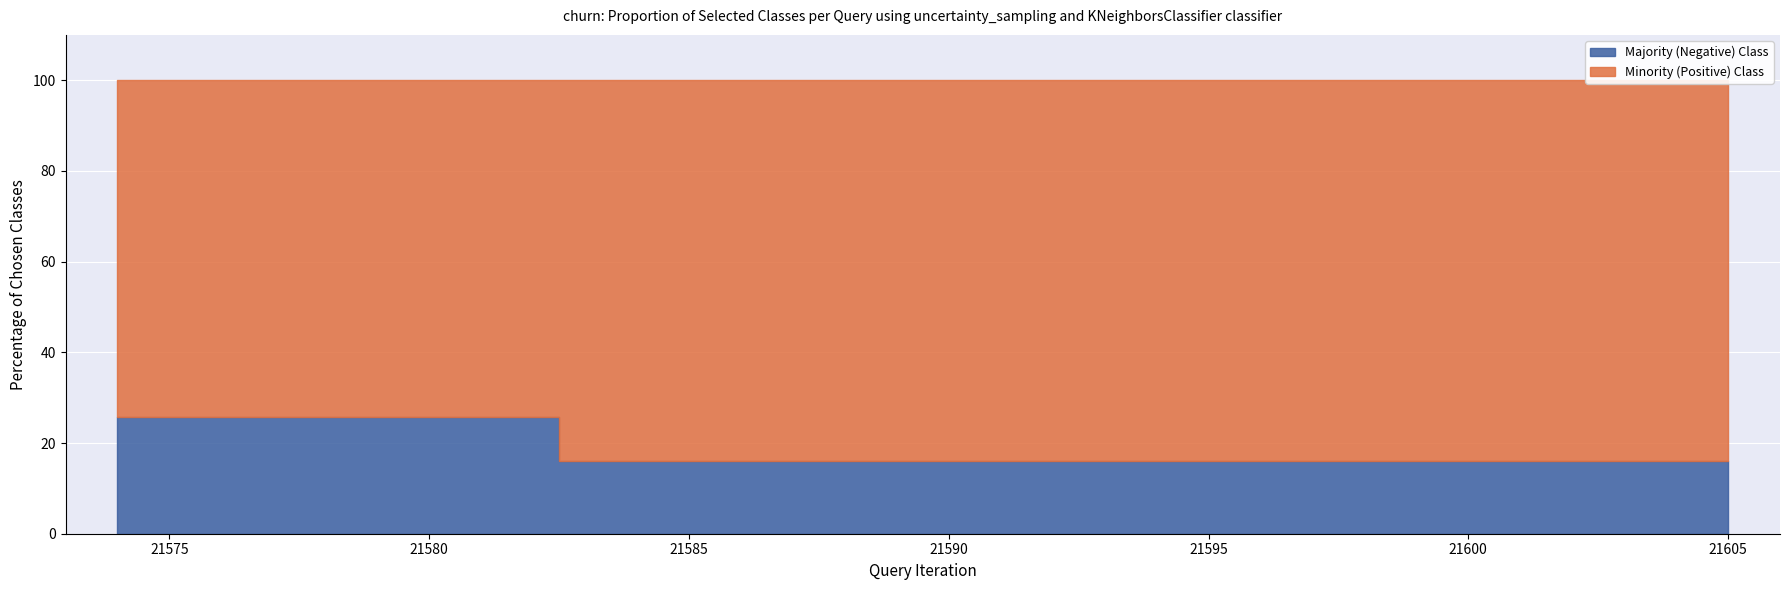

Rank the categories by Majority (Negative) Class value from highest to lowest.

21574, 21578, 21599, 21605, 21587, 21589